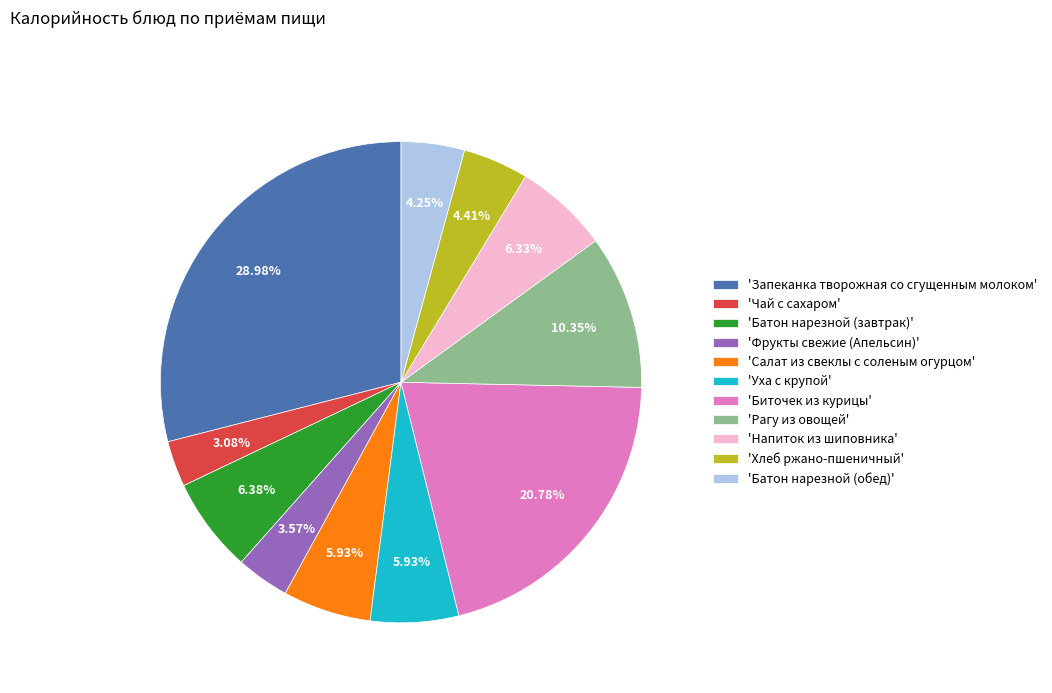

Which category has the biggest portion of the pie?

'Запеканка творожная со сгущенным молоком'